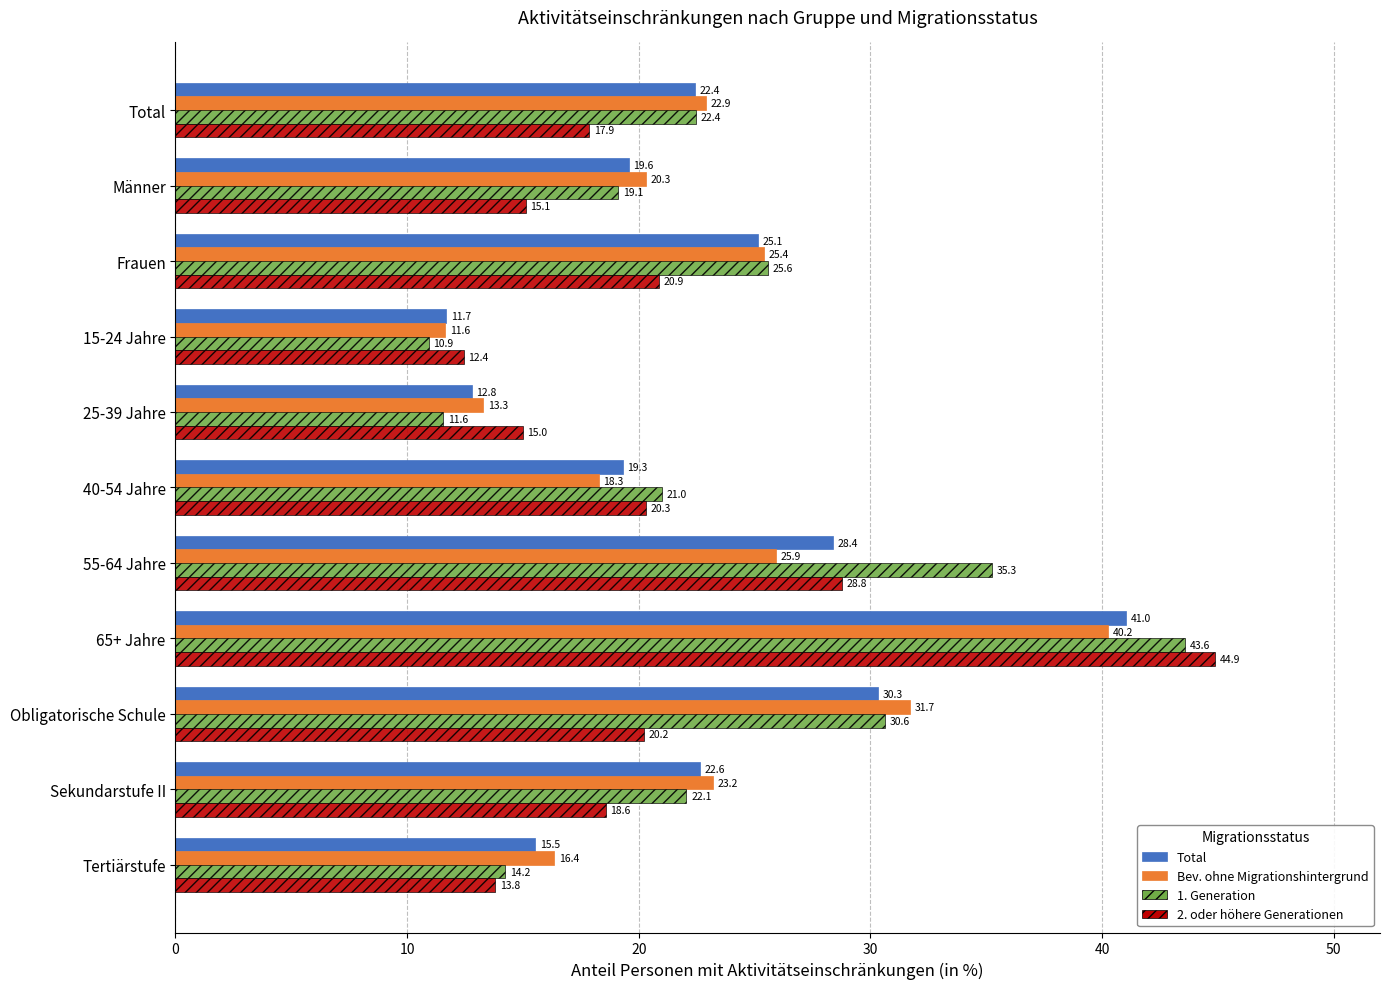

Count the number of data series in this chart.

4